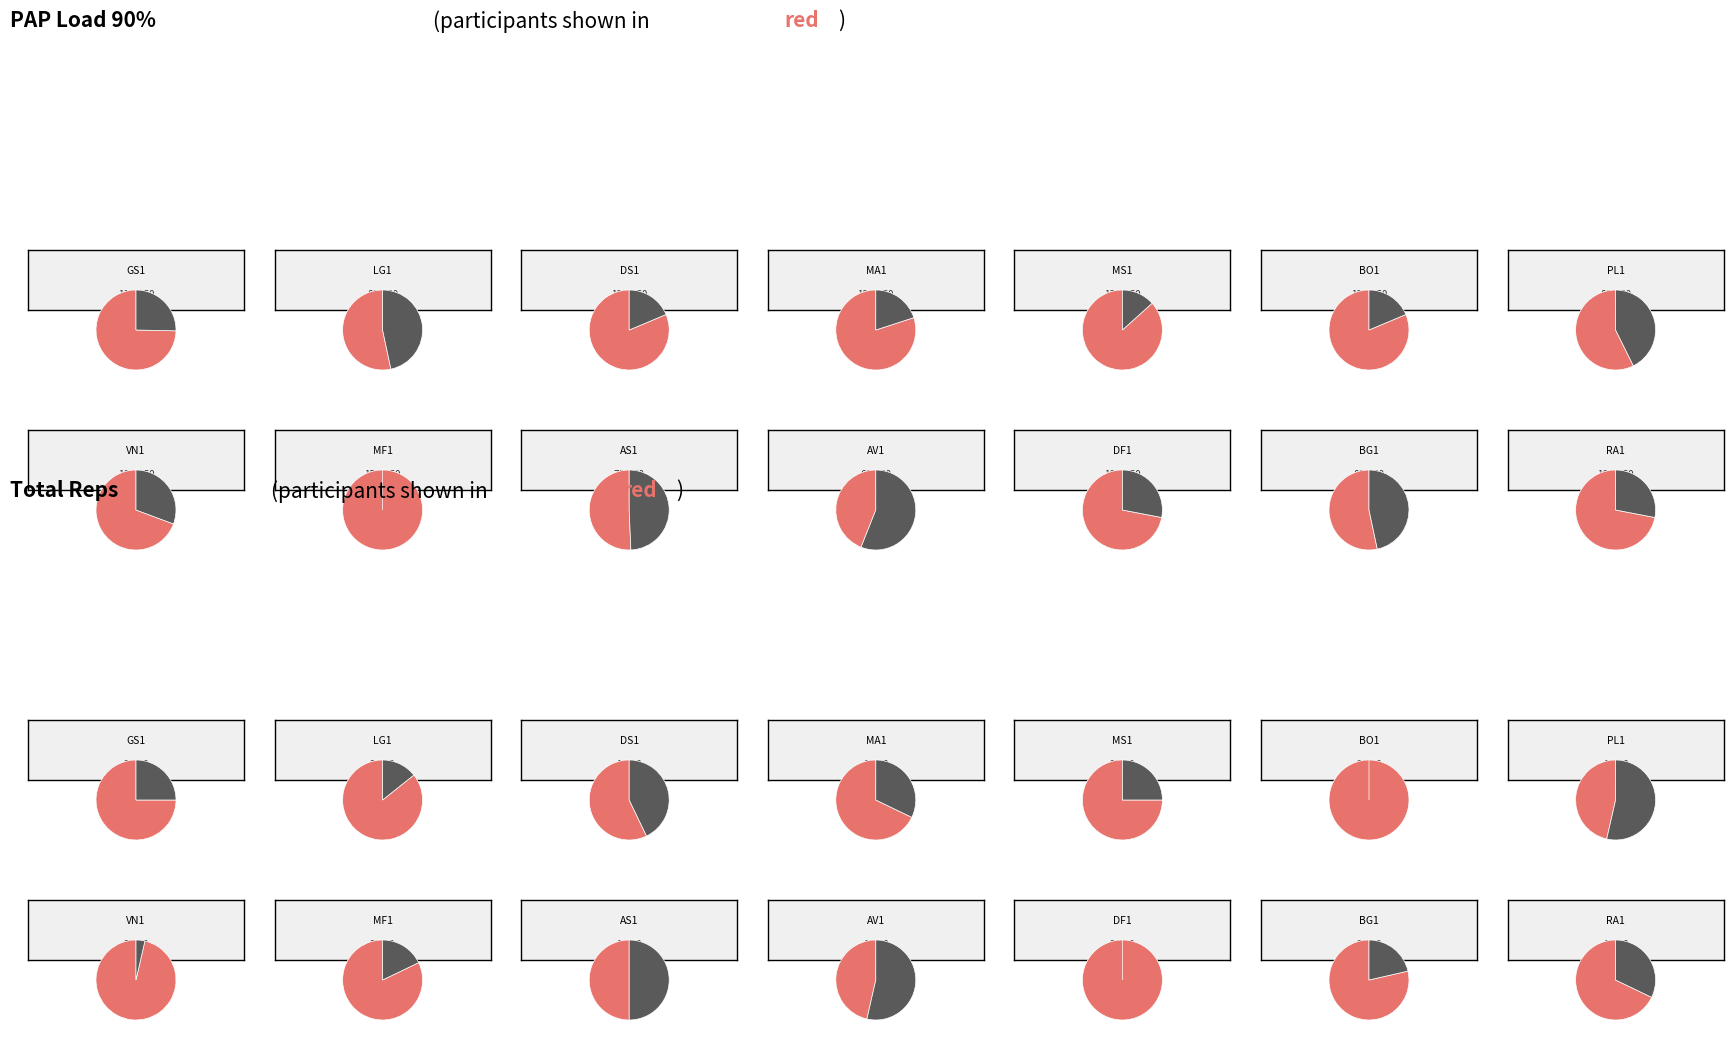

What percentage is the 11 slice, to the nearest percent?

10%